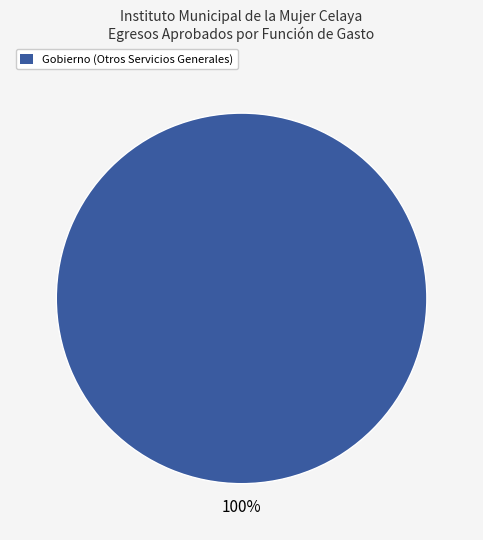

Is there any slice that represents more than half of the pie?

Yes